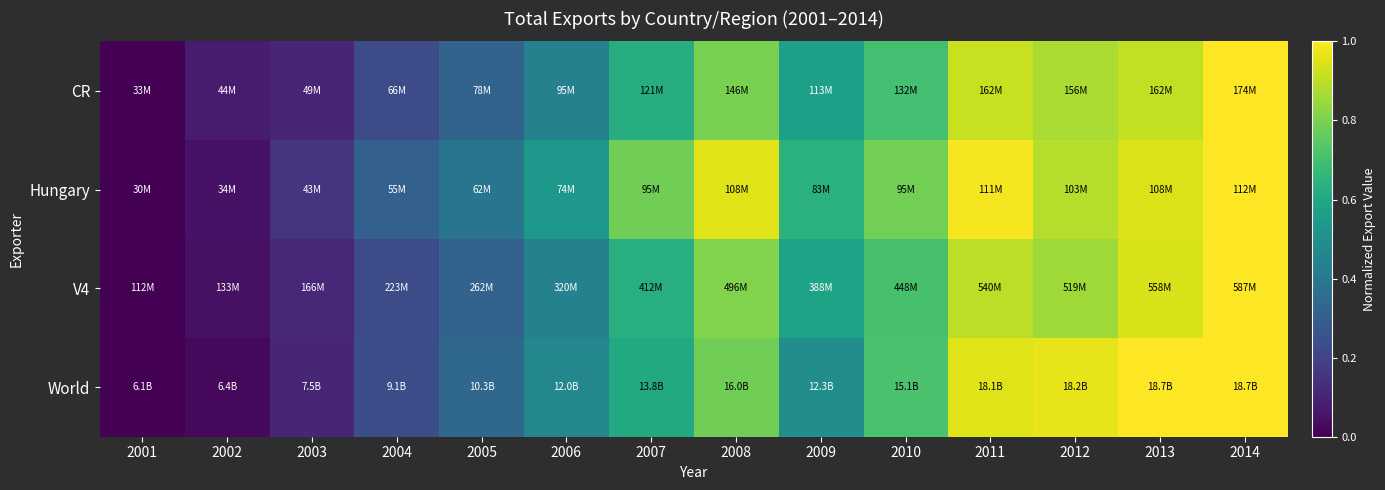

Count the number of data series in this chart.

4